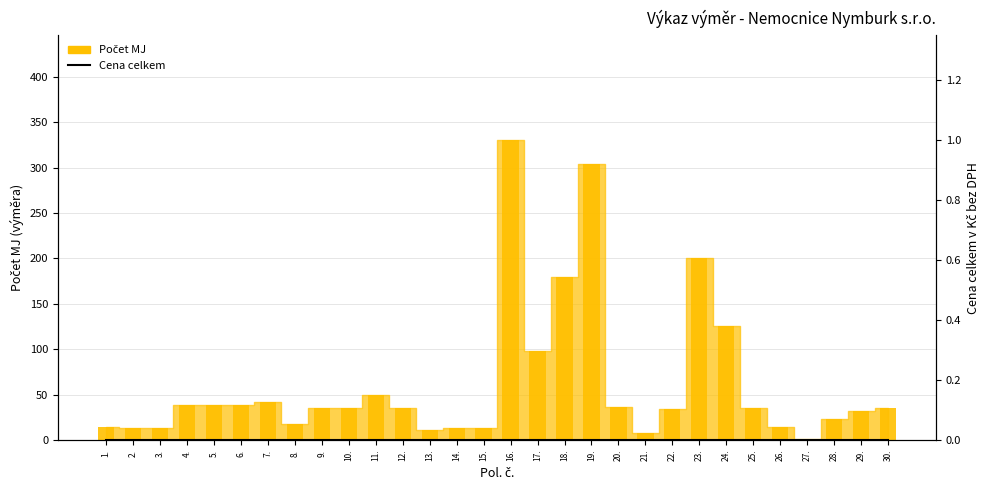

Which has a higher value, 25. or 19.?

19.